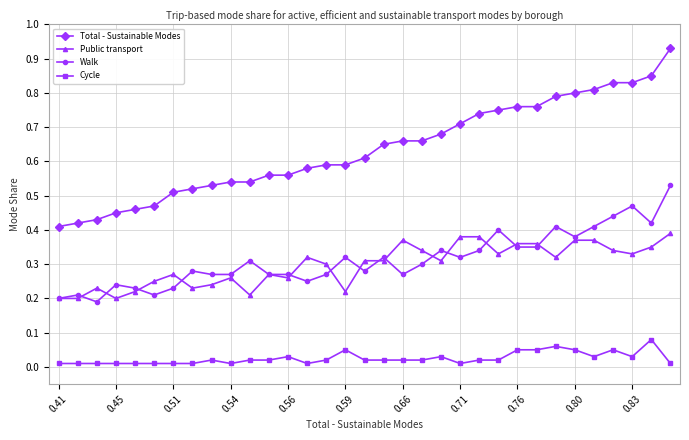

True or false: Cycle and Public transport intersect in this chart.

False